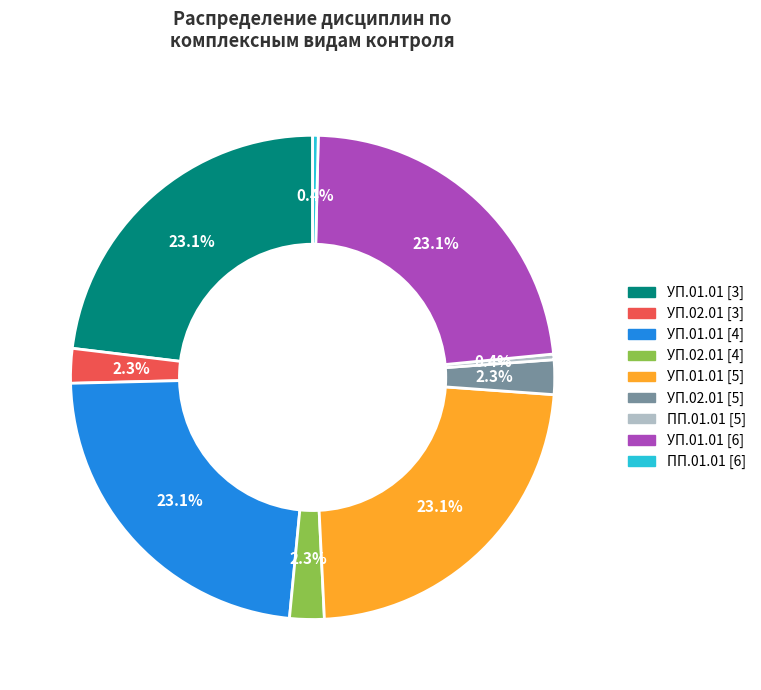

To the nearest percent, what is the average slice percentage?

11%